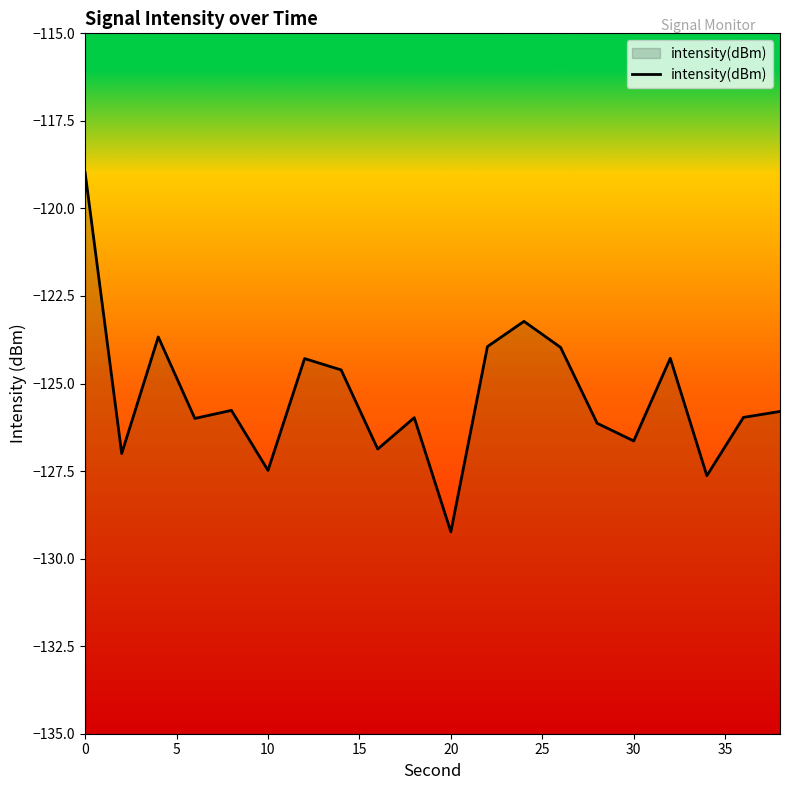

At which category does the chart reach its minimum across all series?

20